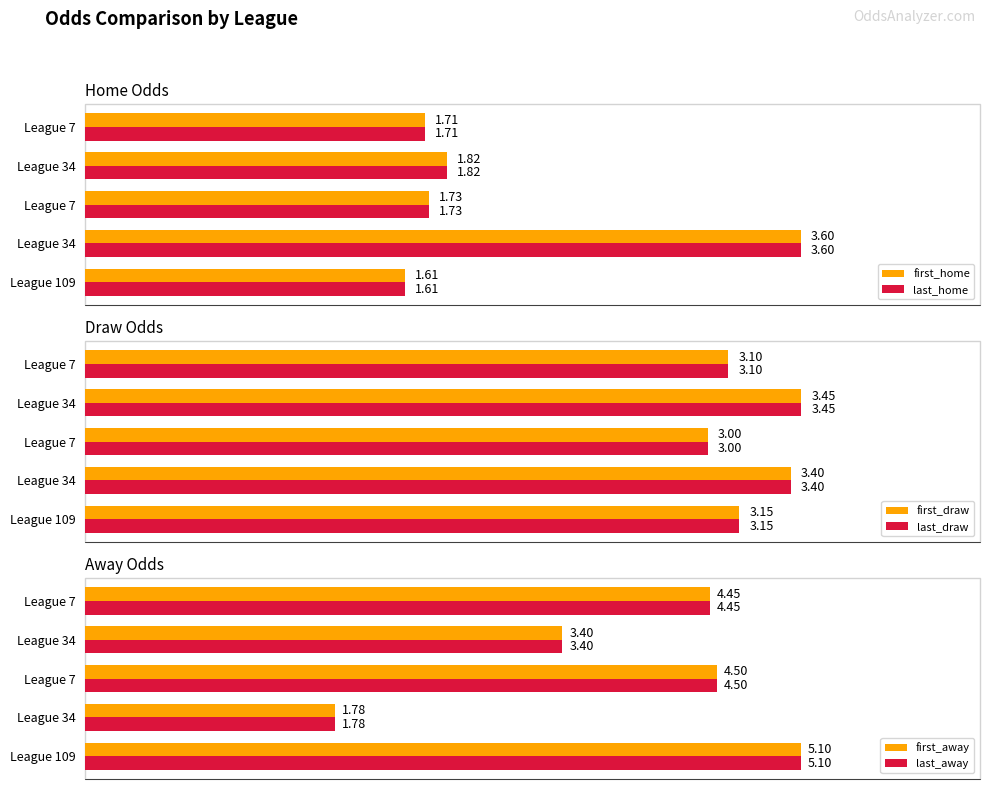

Count the first_draw values in the range 3 to 4.

5